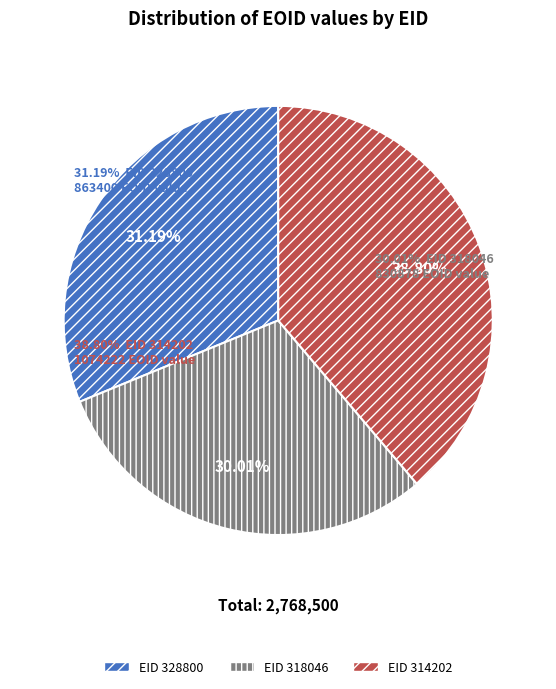

Rank the categories by value from highest to lowest.

314202, 328800, 318046